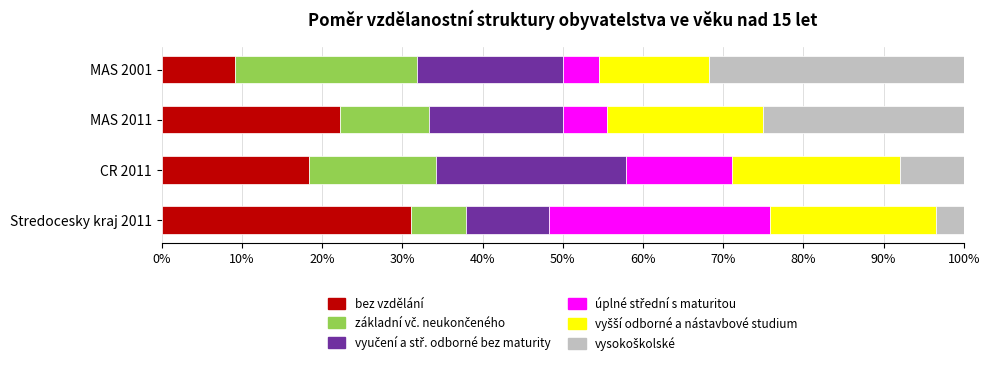

What is the total value across all series at MAS 2011?

100.0